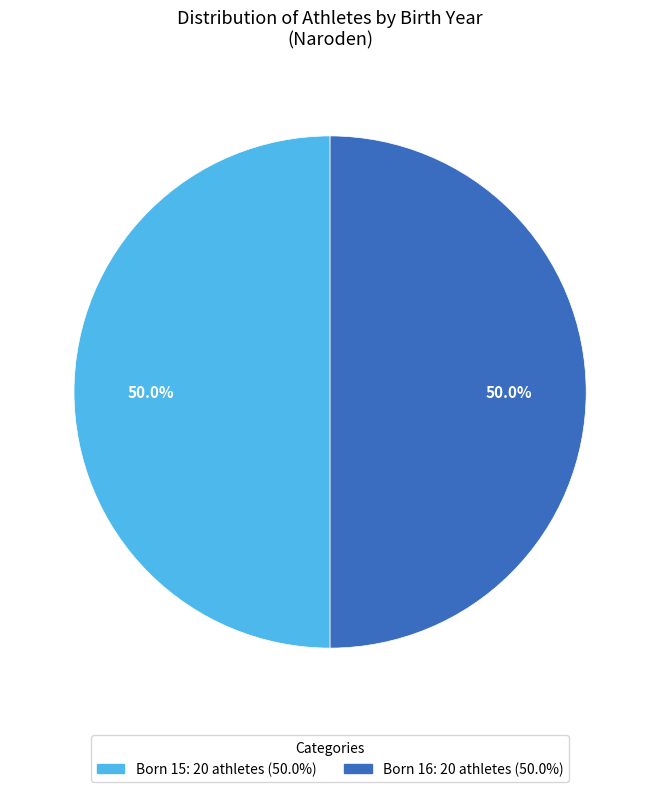

Count the number of slices in the pie.

2